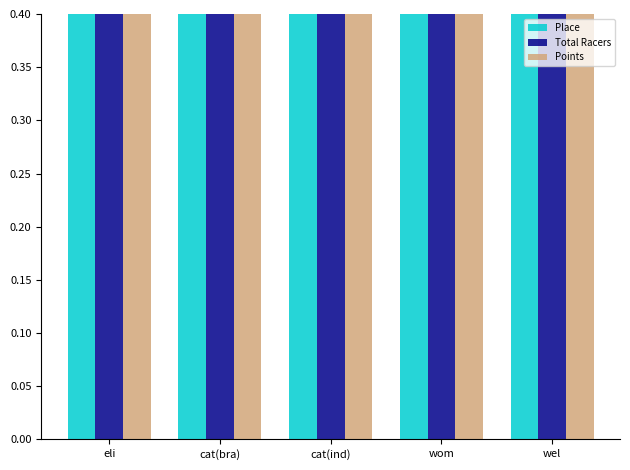

True or false: Total Racers has a value of 0.2 at cat(ind).

False